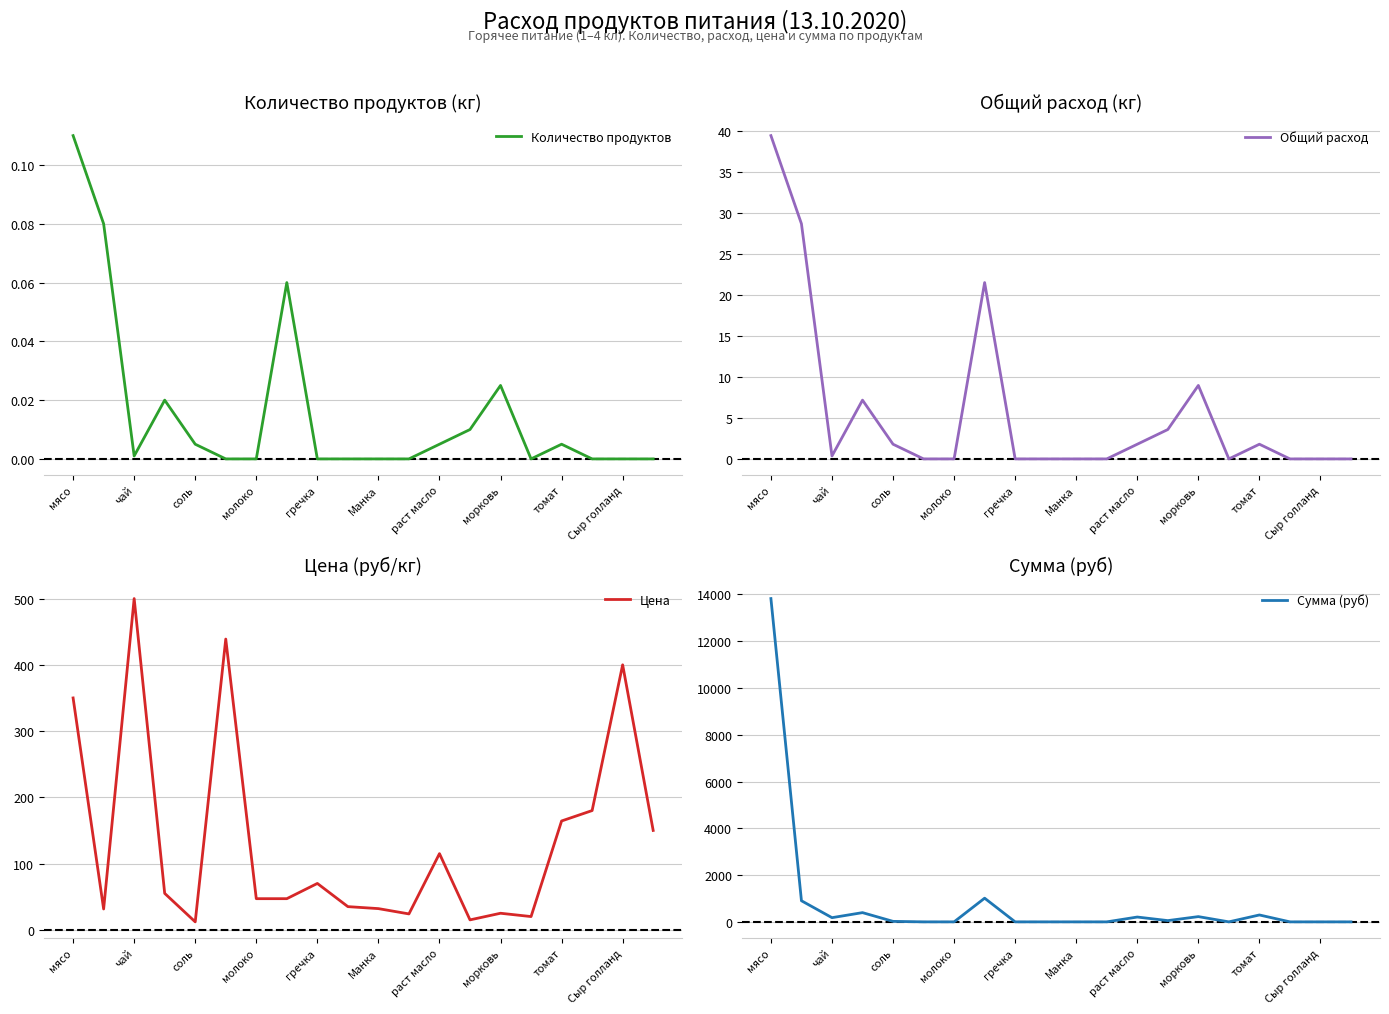

The value of Общий расход at соль is 1.8. True or false?

True